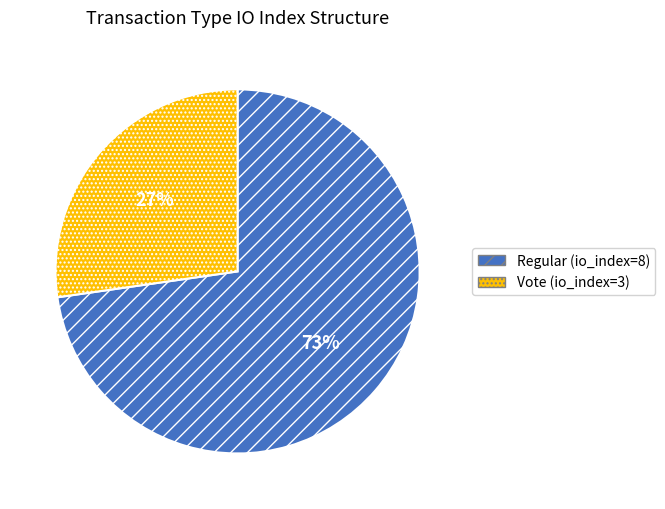

What is the smallest slice in the pie chart?

Vote (io_index=3)